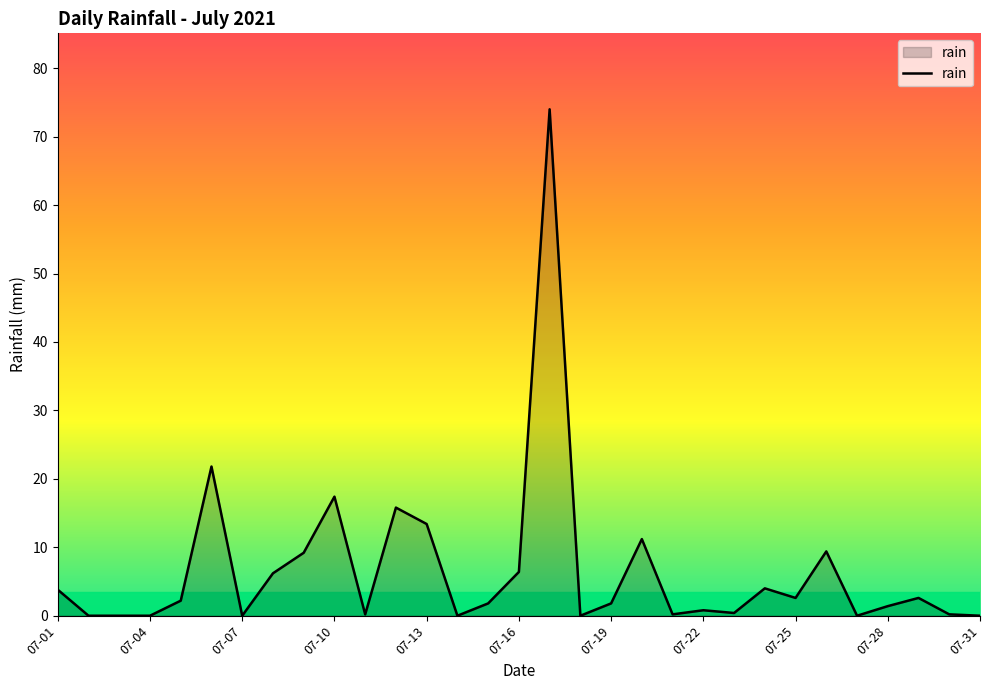

What is the greatest value displayed?

74.0